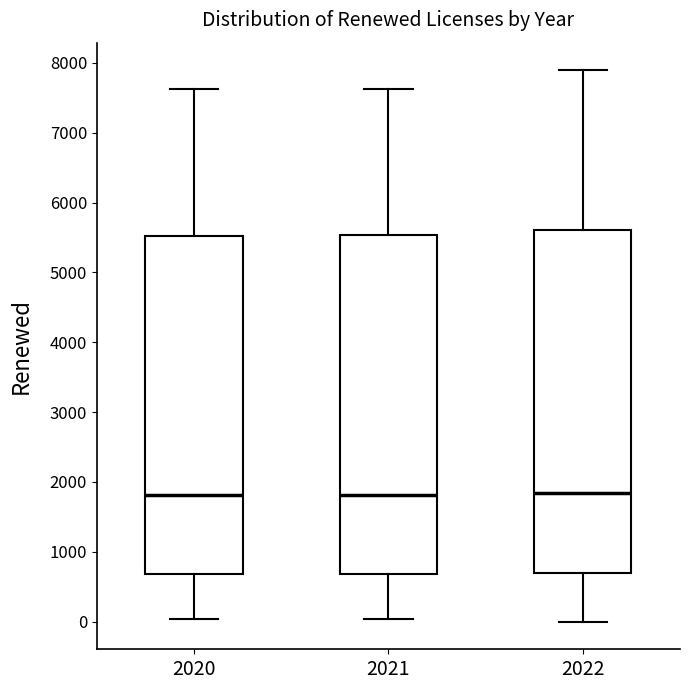

Reading left to right, transcribe this box plot: for each box, give where its median line is, the range the box spans, and where its two whiskers end, as read against the y-axis. The values are not printed on the chart, so give them approximately, as read against the axis.

2020: median 1800, box 700 to 5500, whiskers 0 to 7600
2021: median 1800, box 700 to 5500, whiskers 0 to 7600
2022: median 1800, box 700 to 5600, whiskers 0 to 7900